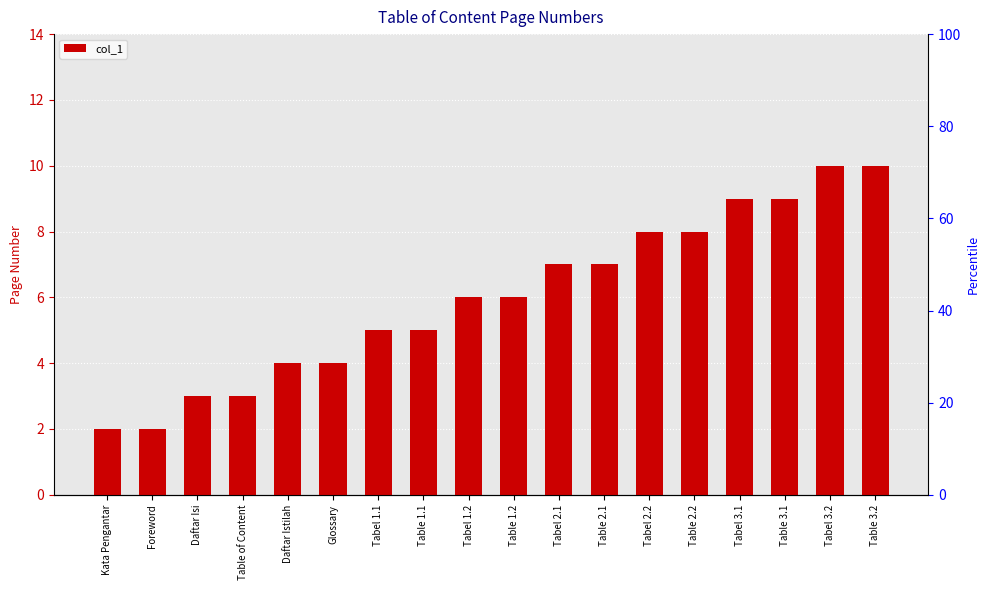

What is the difference between the maximum and second lowest values?

8